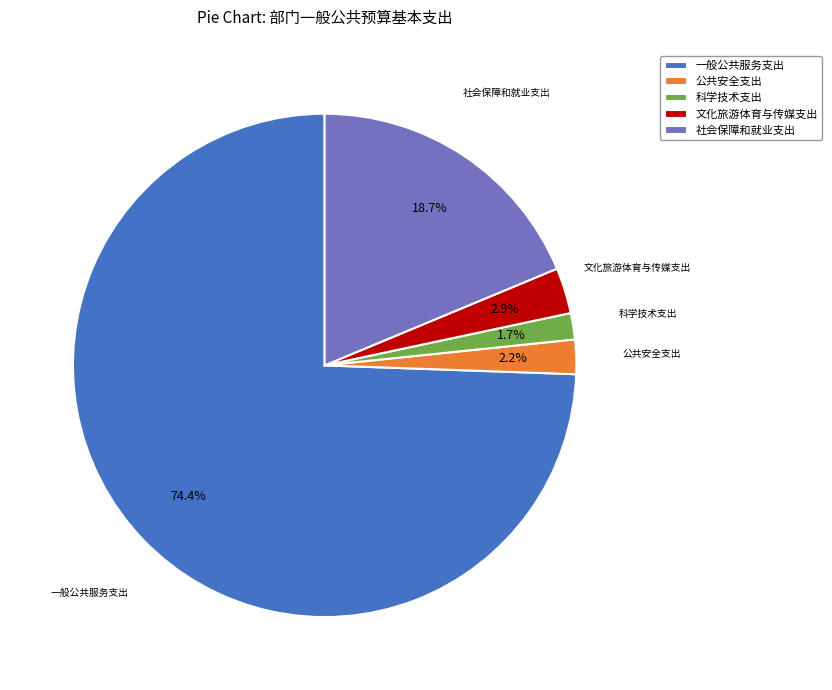

Which has a higher value, 公共安全支出 or 文化旅游体育与传媒支出?

文化旅游体育与传媒支出